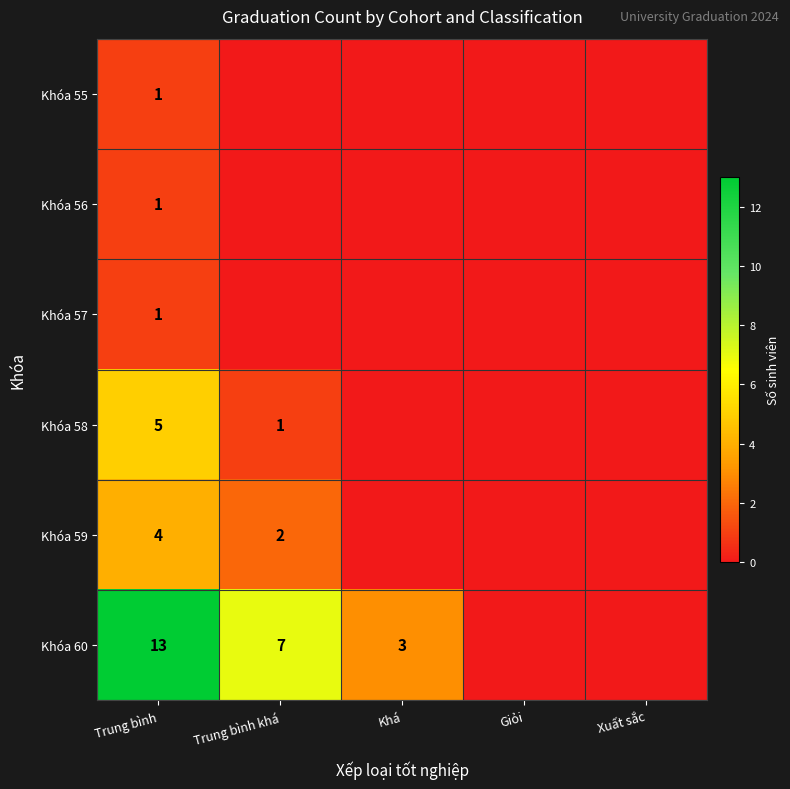

What is the difference between the highest and lowest values at Trung bình?

12